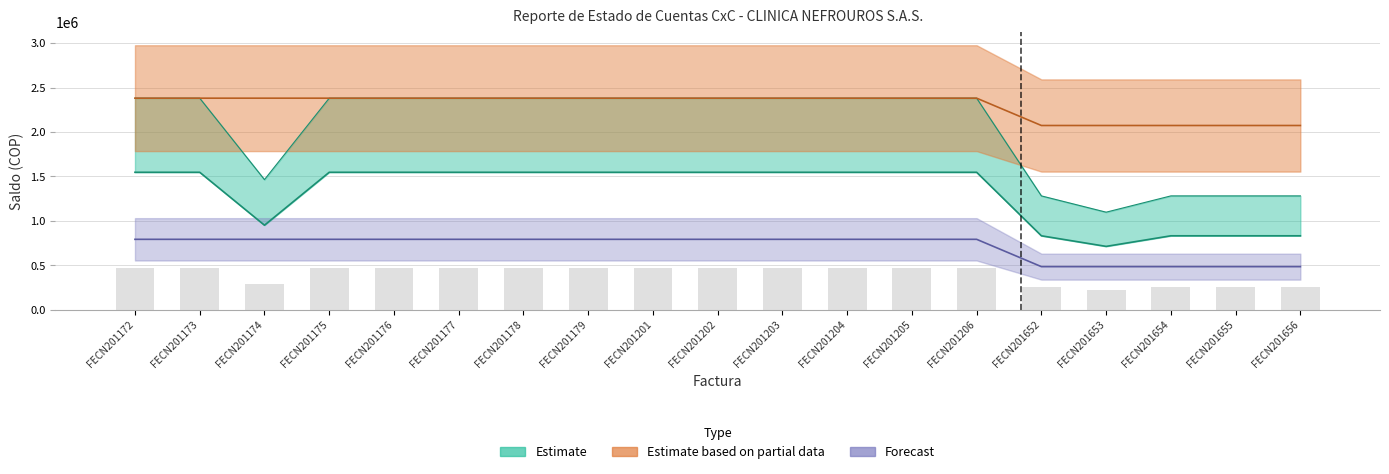

The value of Venc. at FECN201656 is 320483.9. True or false?

False